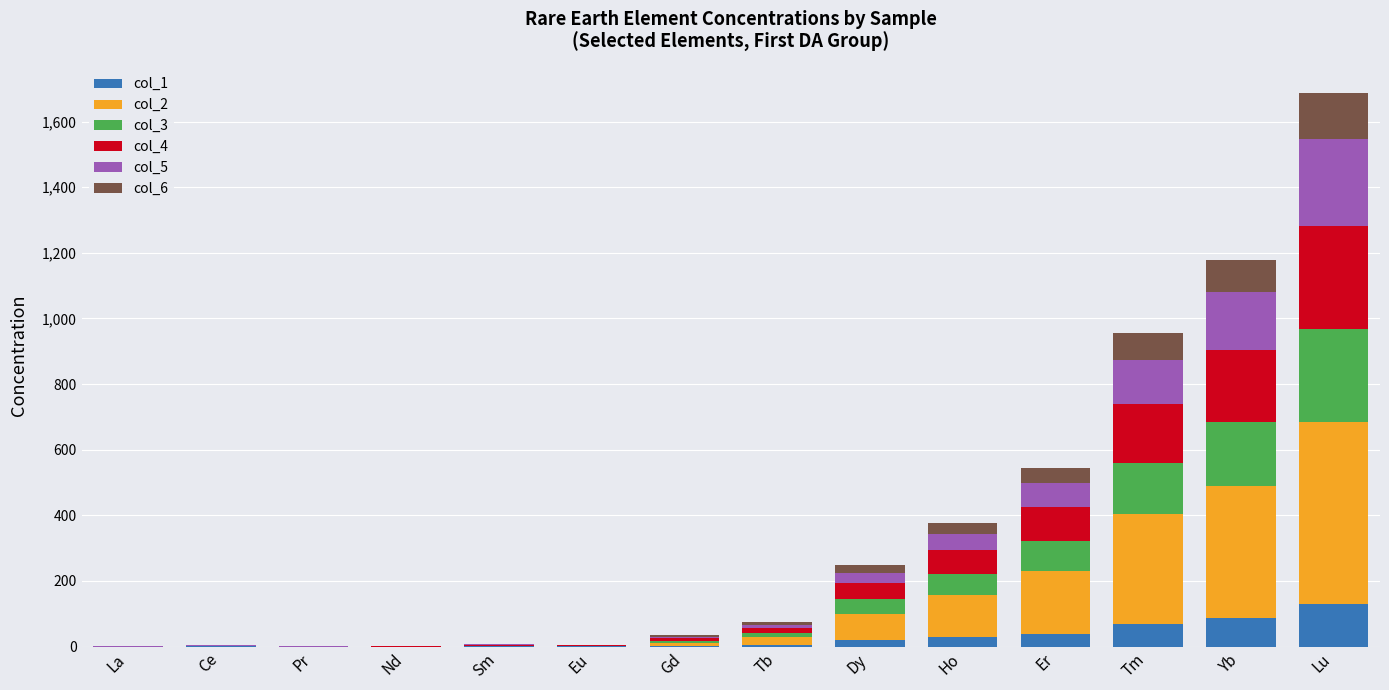

What is the maximum value for col_1?

128.9